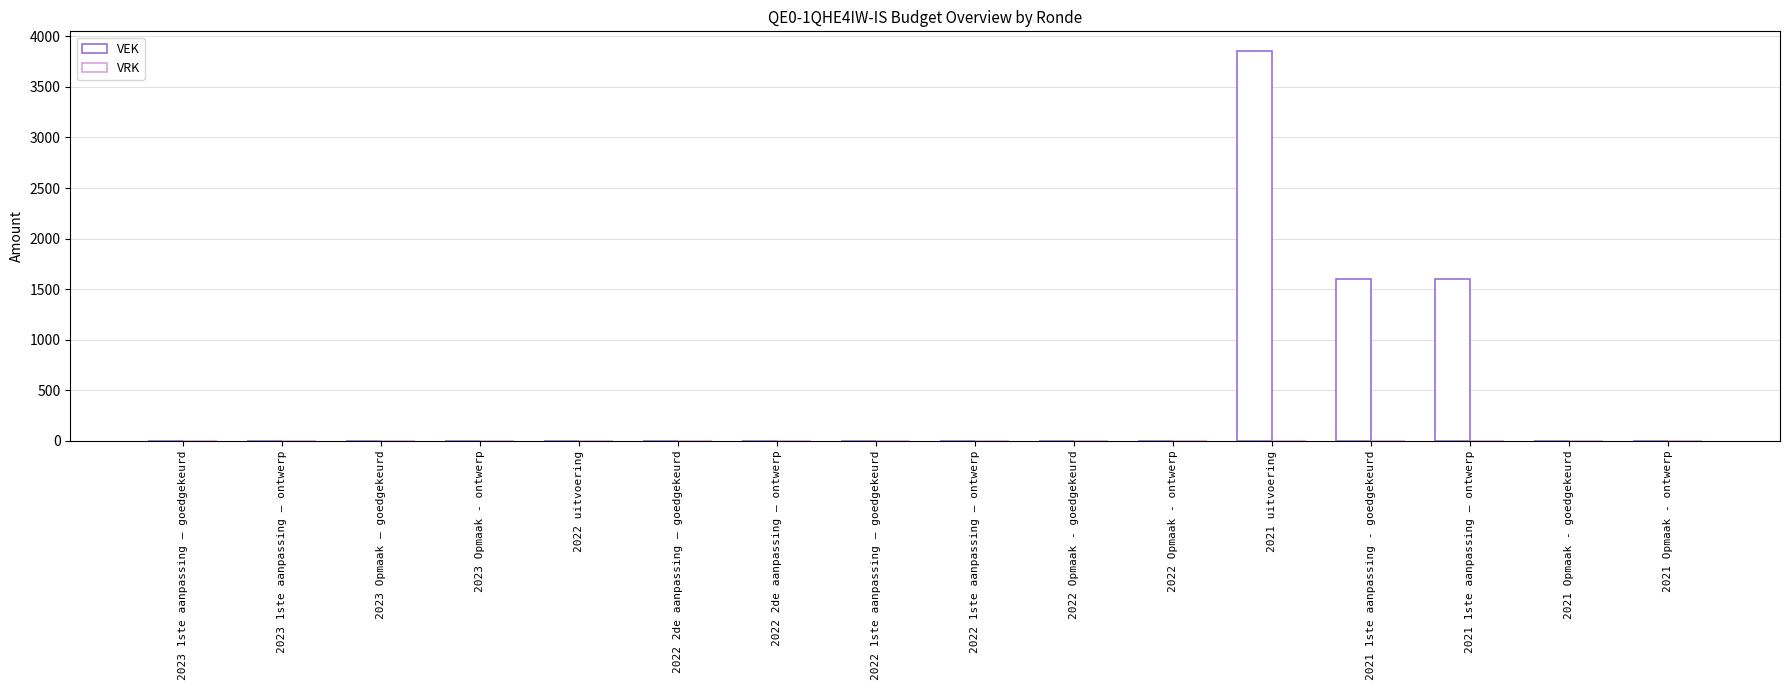

What is the label of the 5th bar from the left?

2022 uitvoering